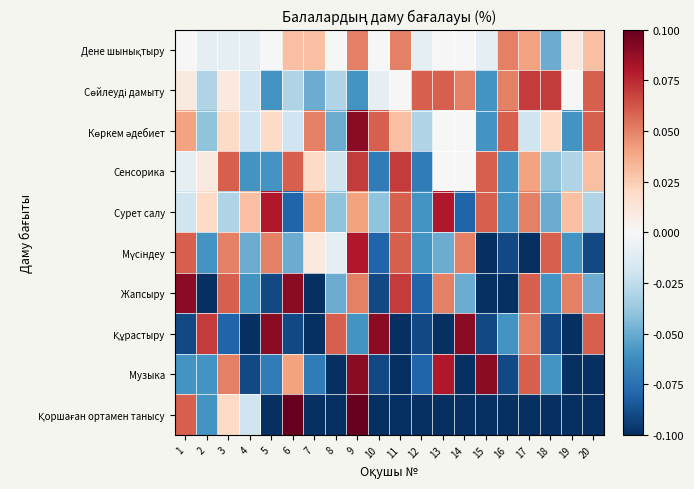

Between 18 and 1, which is larger?

1